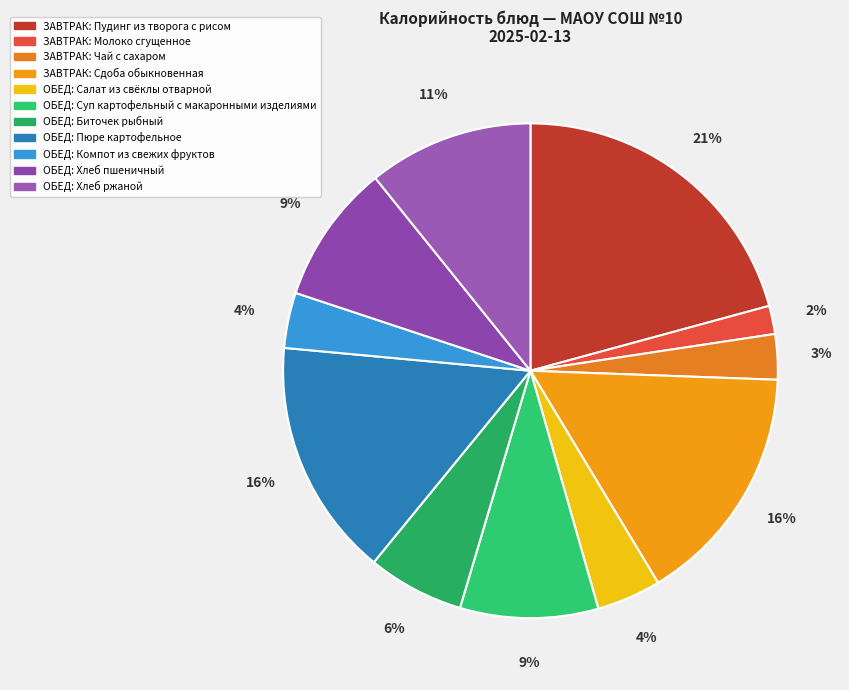

How many segments does this pie chart have?

11